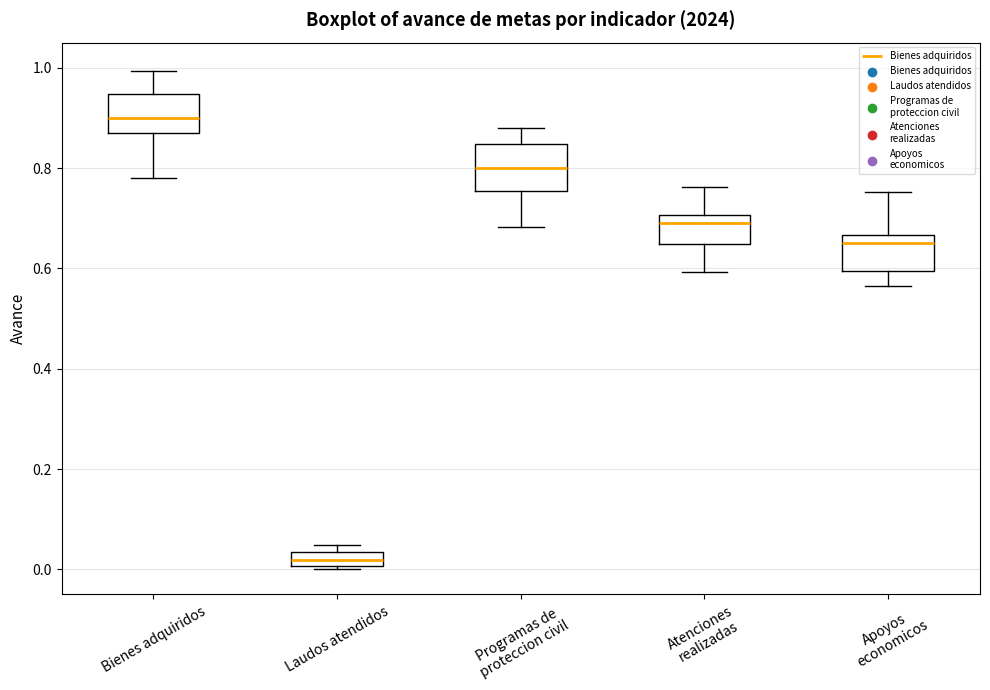

Which box has the highest median line?

Bienes adquiridos